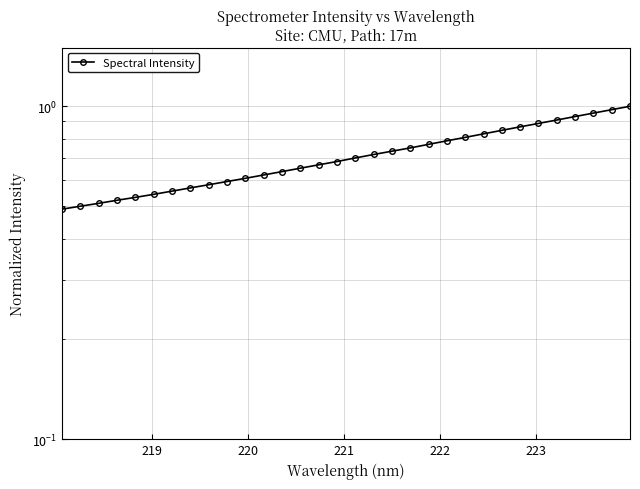

True or false: there are more than 1 points higher than both neighbors.

False